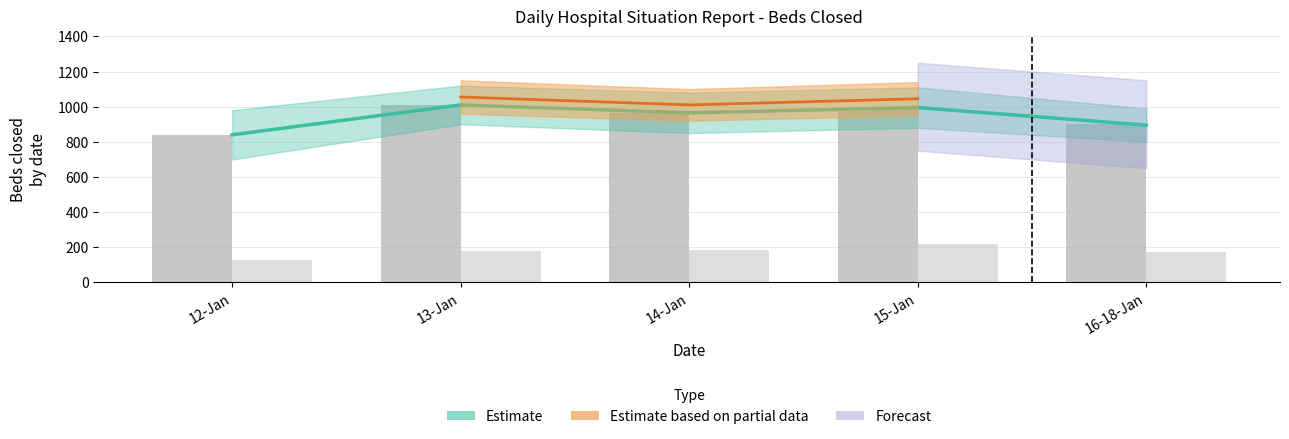

How many data points in Beds closed unocc are above 177?

2